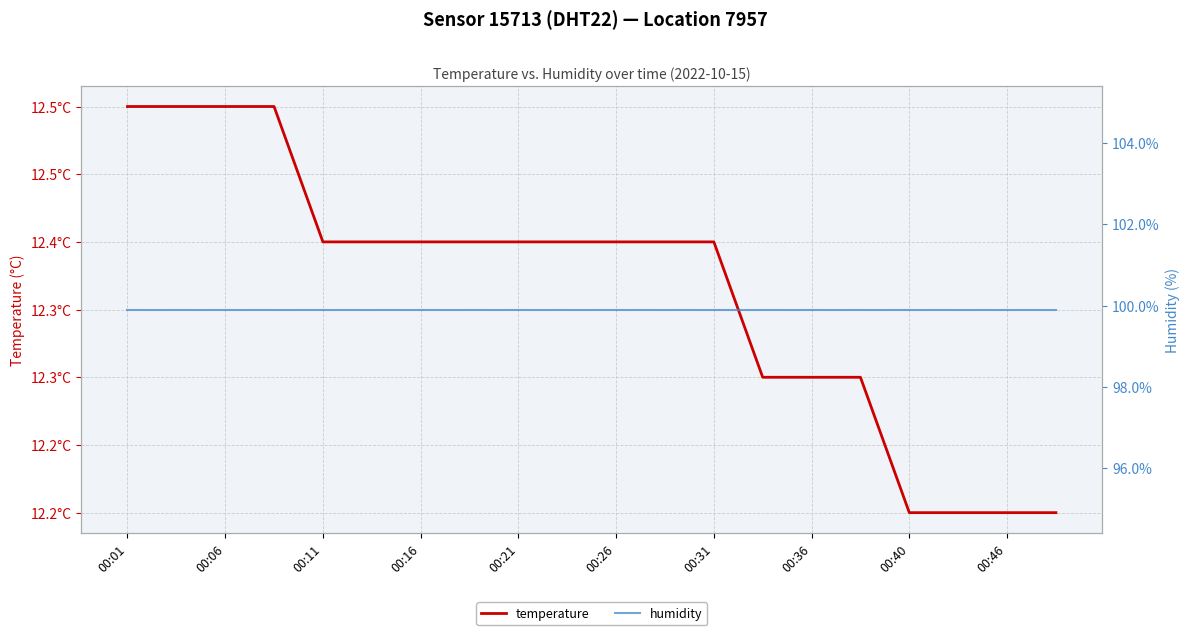

Which series has the largest total across all categories?

humidity